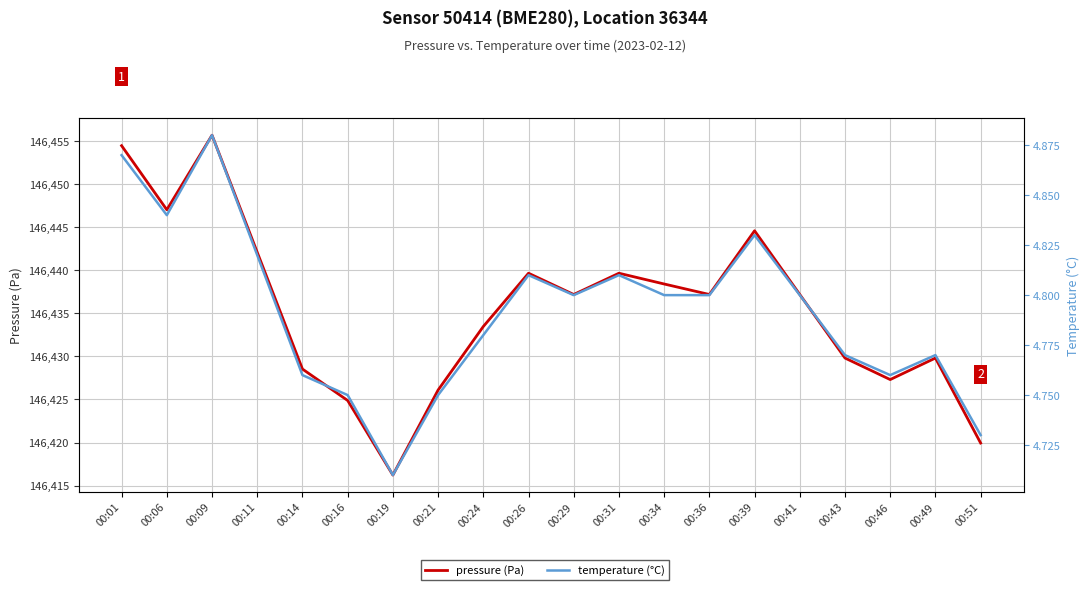

Which series changed the most between 00:06 and 00:41?

pressure (Pa)